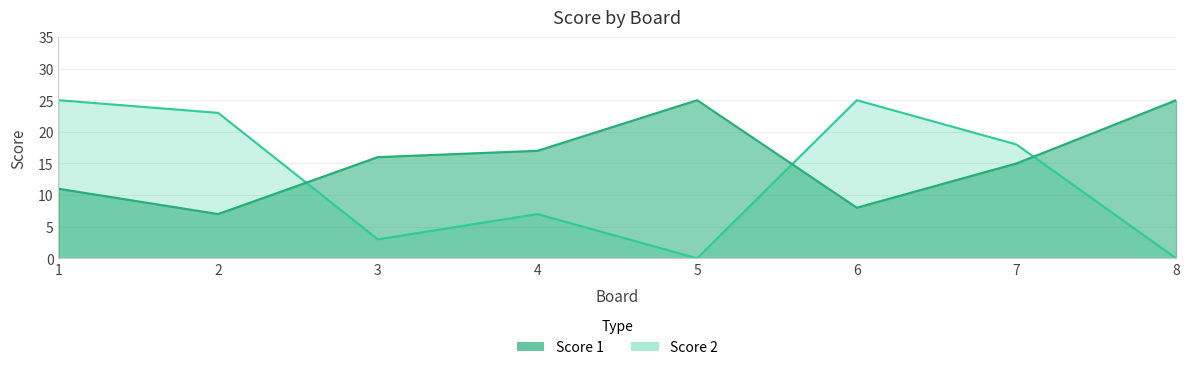

Reading left to right, transcribe all the data shown in this chart.

Score 1: 1=11	2=7	3=16	4=17	5=25	6=8	7=15	8=25
Score 2: 1=25	2=23	3=3	4=7	5=0	6=25	7=18	8=0